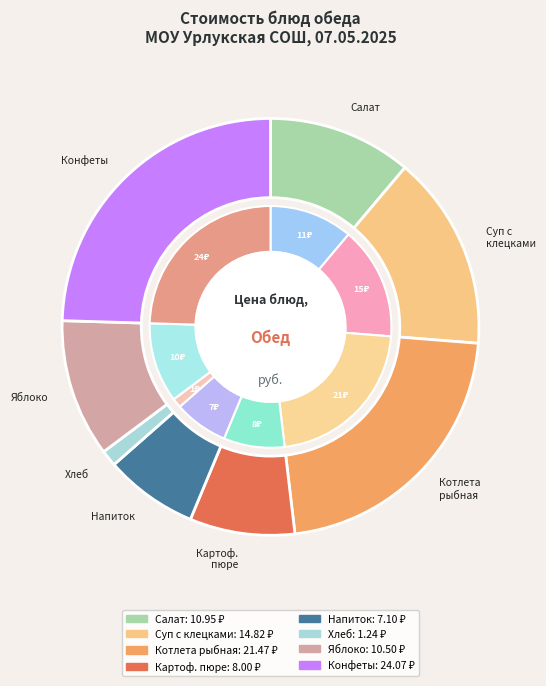

True or false: Картофельное пюре accounts for 8% of the total.

True